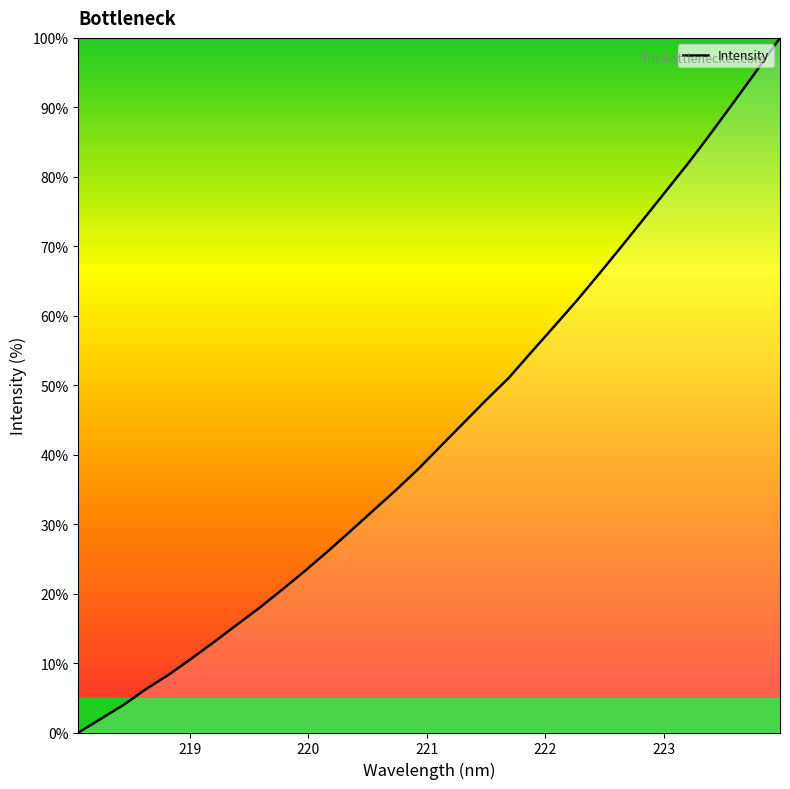

What is the difference between the maximum and minimum values?

100.0